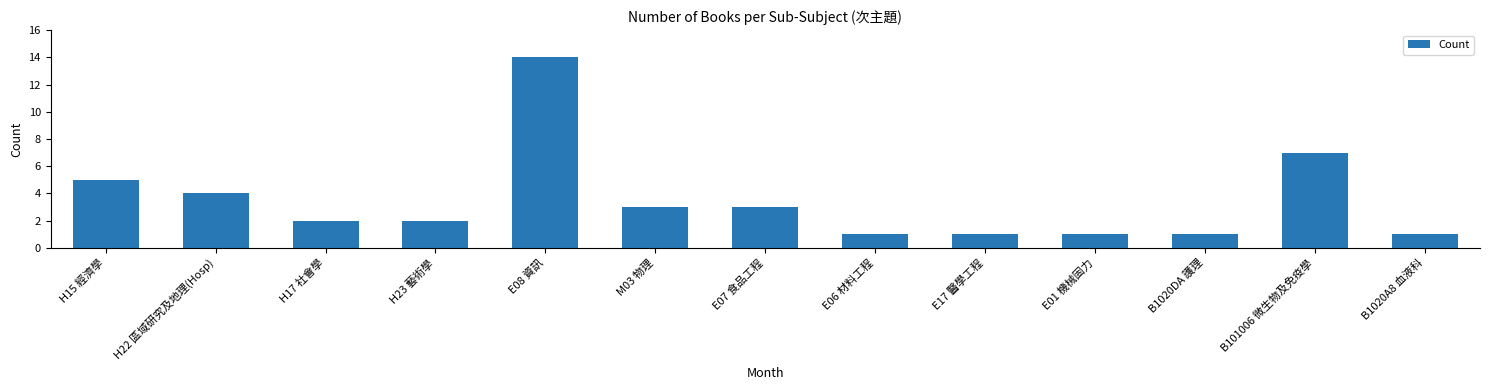

What is the change in value from E08 資訊 to E01 機械固力?

-13